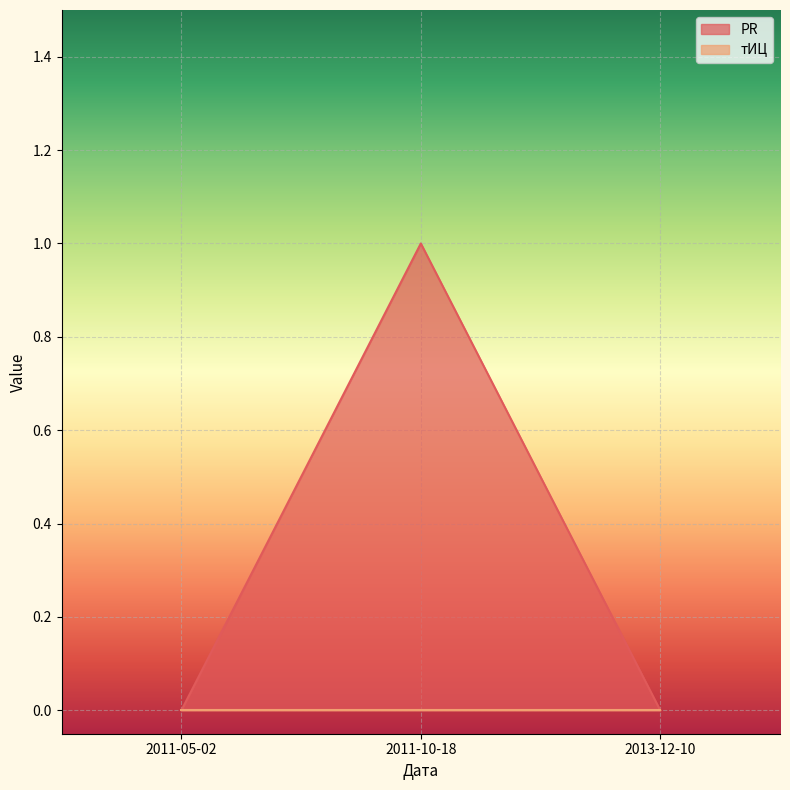

The chart shows a value of 1 at 2013-12-10. True or false?

False